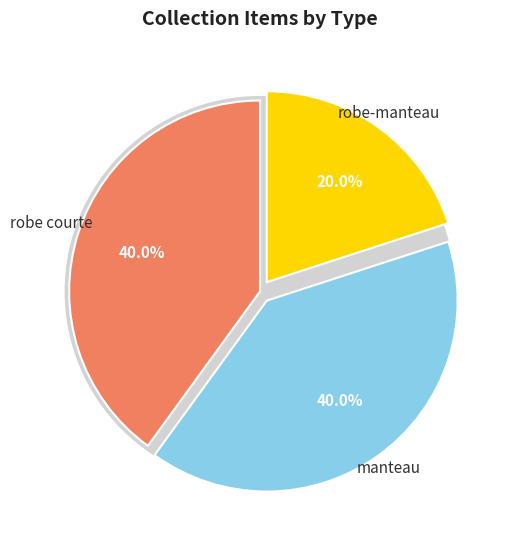

Is Robe-manteau the majority of the pie?

No